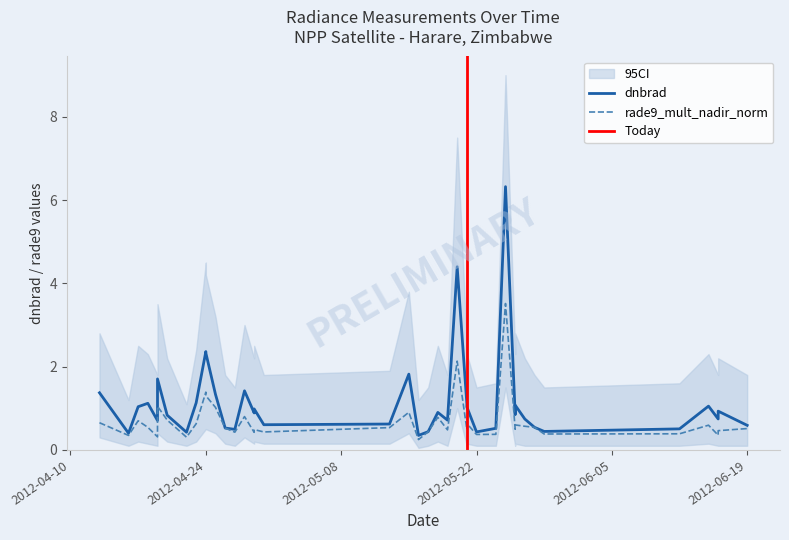

What is the total value across all series at 2012-04-27?

0.9